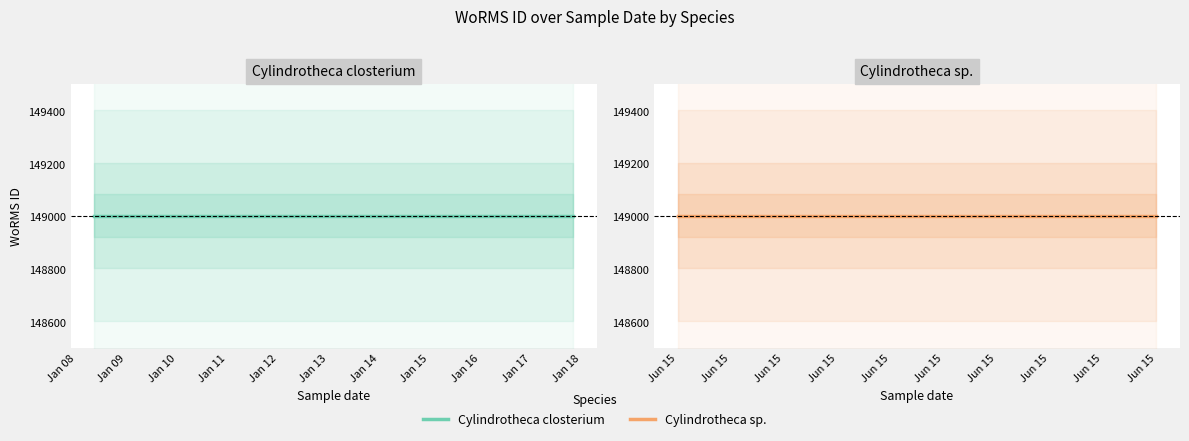

Is the value of Cylindrotheca sp. at Jan 07 greater than the value of Cylindrotheca closterium at Jan 08?

No